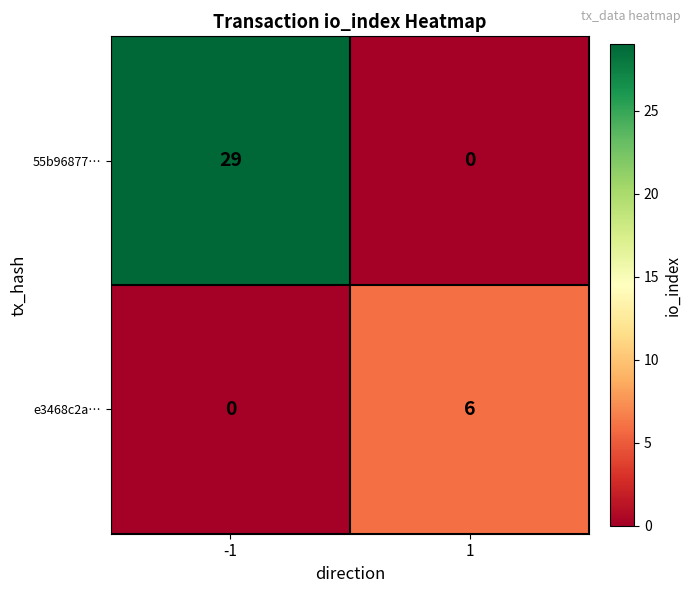

The value of e3468c2a… at 1 is 6. True or false?

True